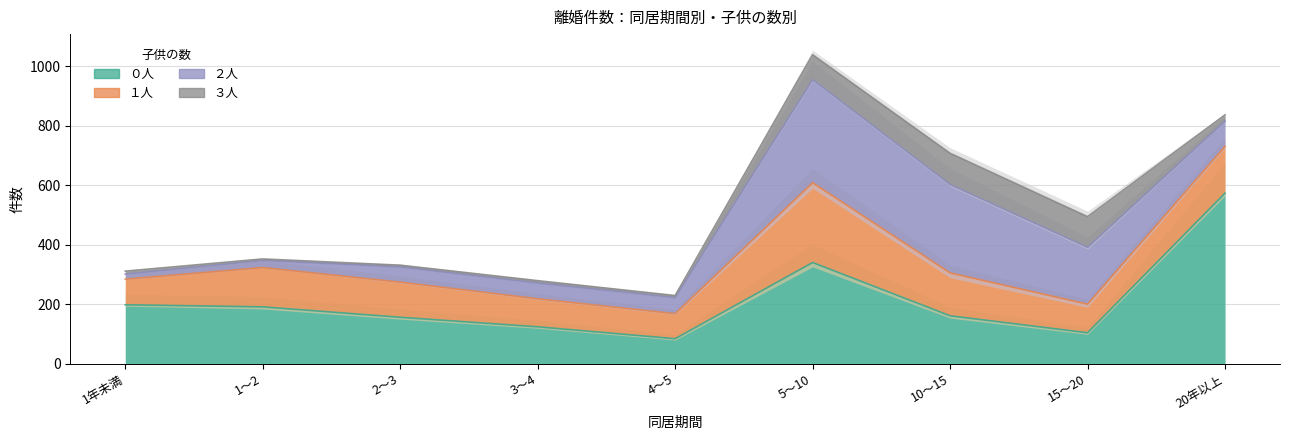

Rank the series by their maximum value, from lowest to highest.

３人, １人, ２人, ０人